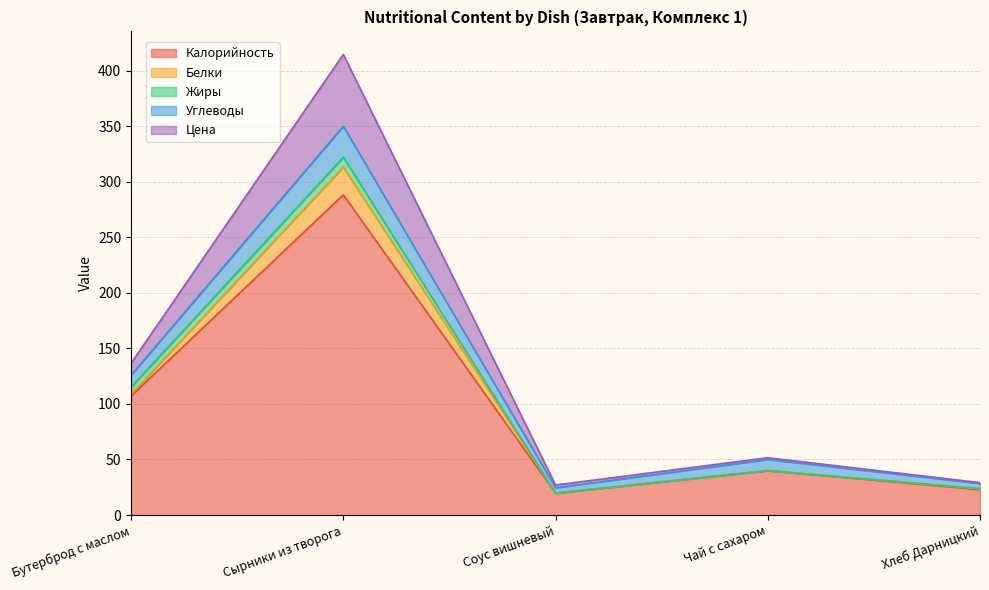

Where is the first local minimum for Цена?

Соус вишневый